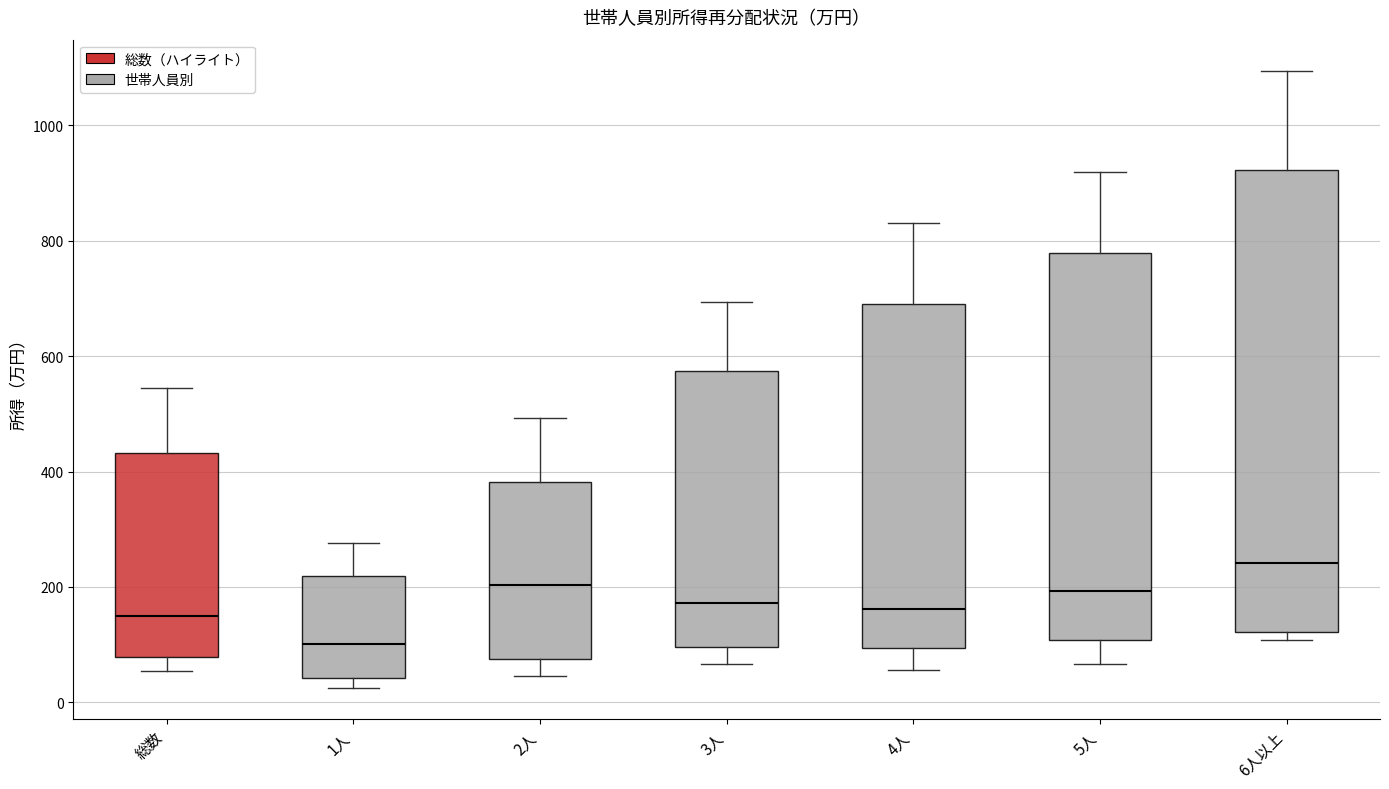

Which box's median line is the lowest?

1人